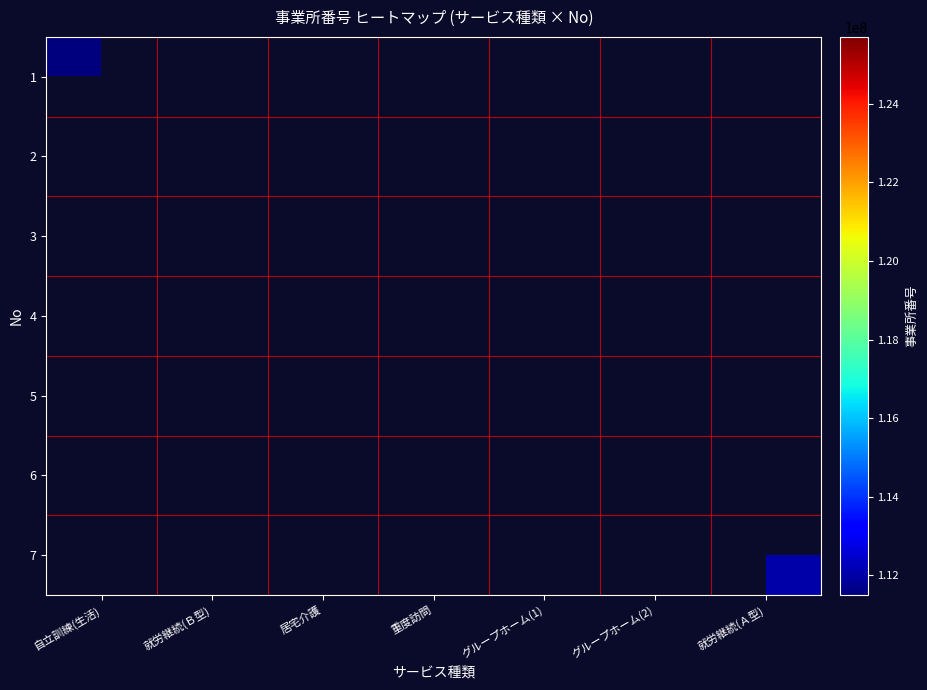

Rank the categories by 7 value from lowest to highest.

自立訓練(生活), 就労継続(Ｂ型), 居宅介護, 重度訪問, グループホーム(1), グループホーム(2), 就労継続(Ａ型)